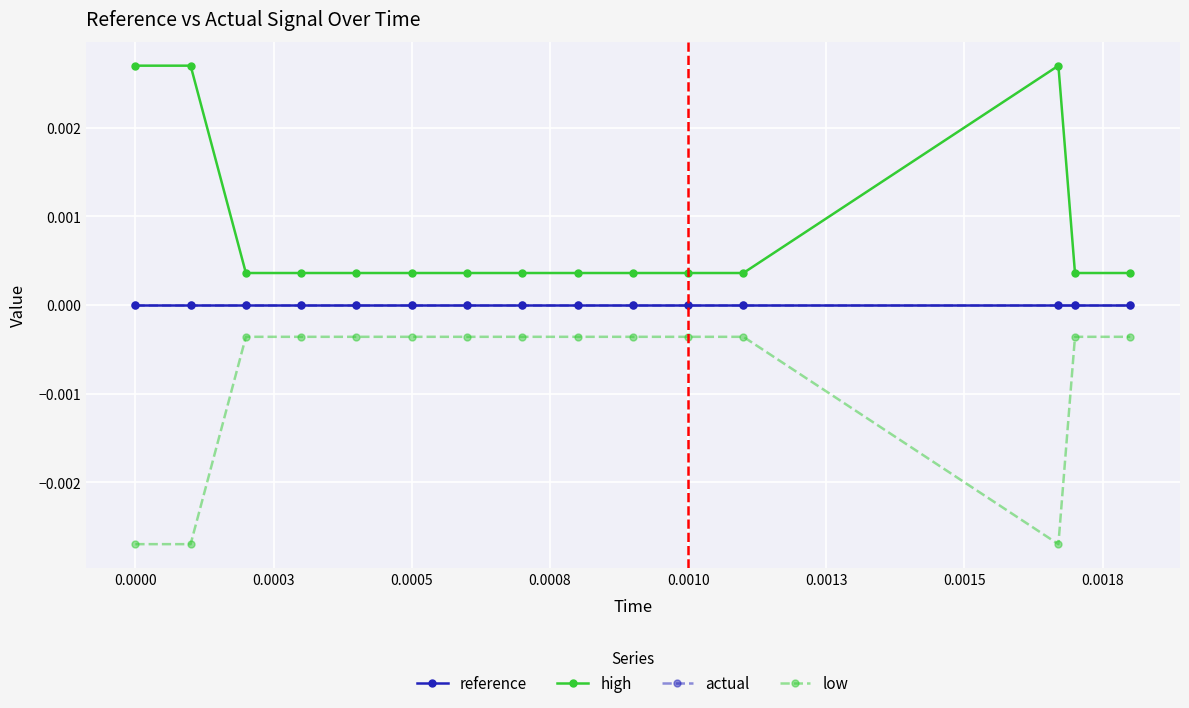

How many lines are shown in the chart?

4